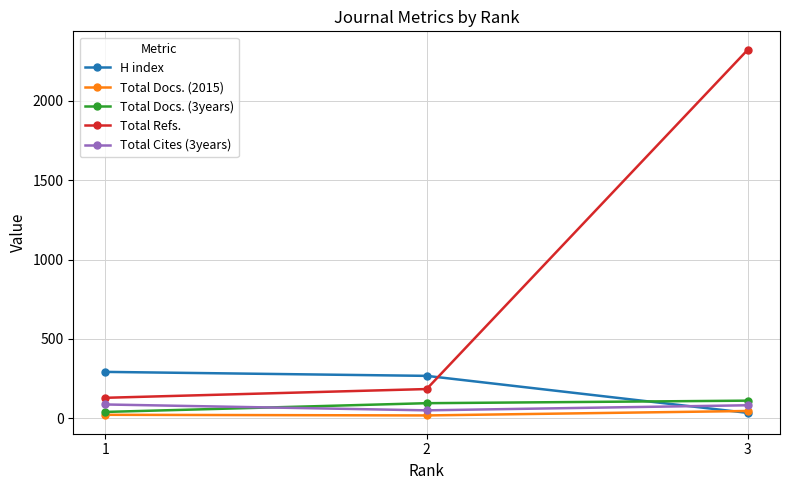

What is the lowest value of the Total Docs. (3years) series?

41